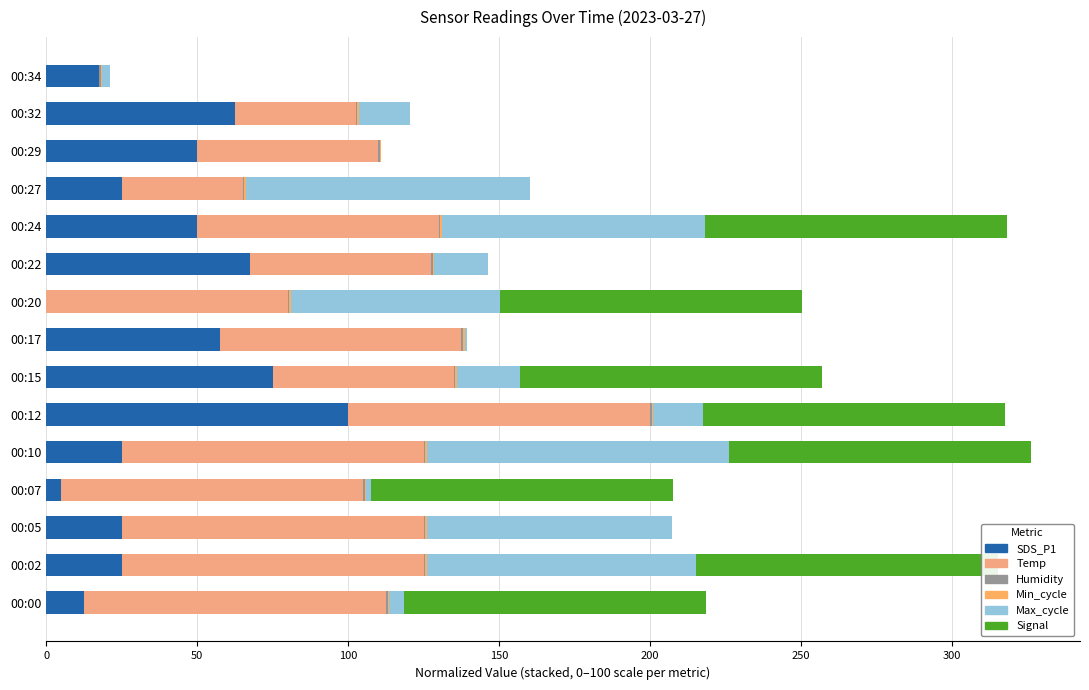

At 0, list the series in order from largest to smallest.

Temp, Signal, SDS_P1, Max_cycle, Humidity, Min_cycle